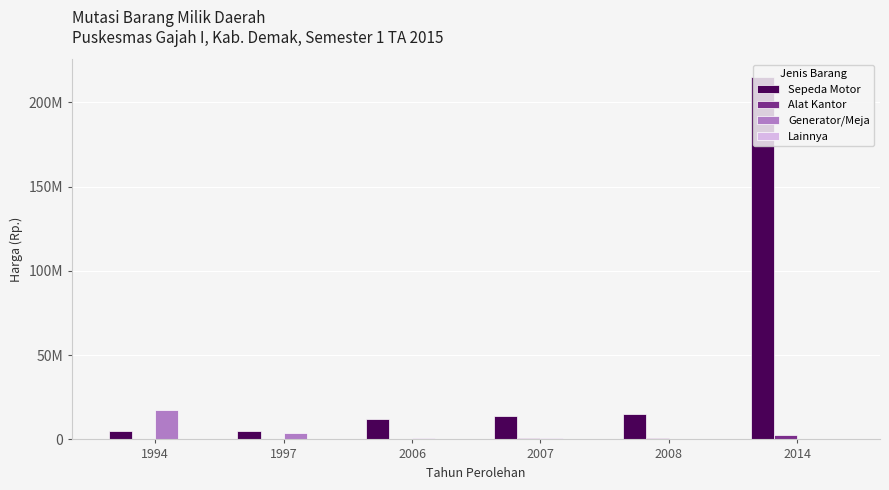

What is the value of the Generator/Meja bar at the 5th from the left?

480000